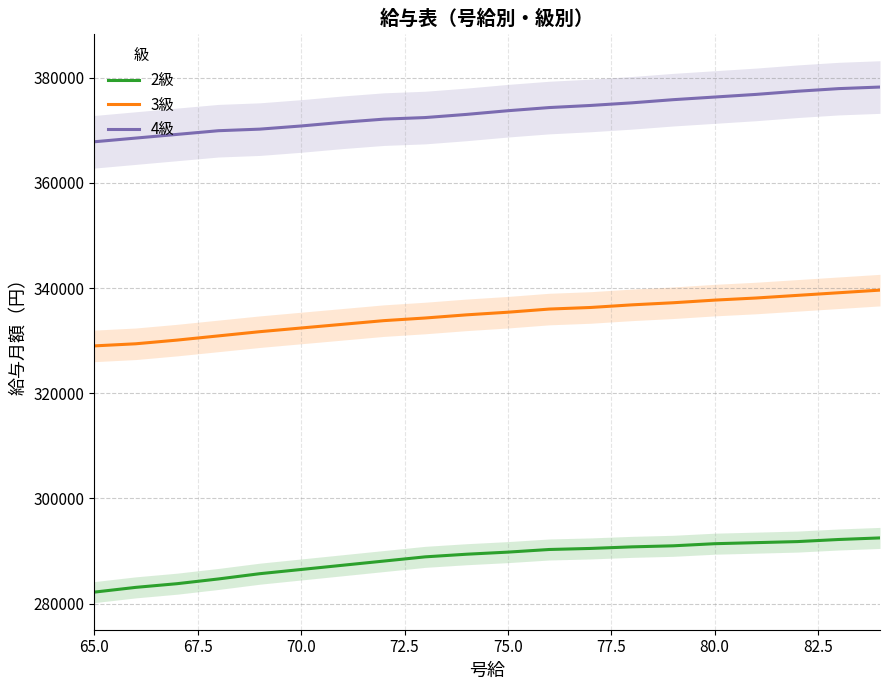

What is the maximum value for 2級?

292500